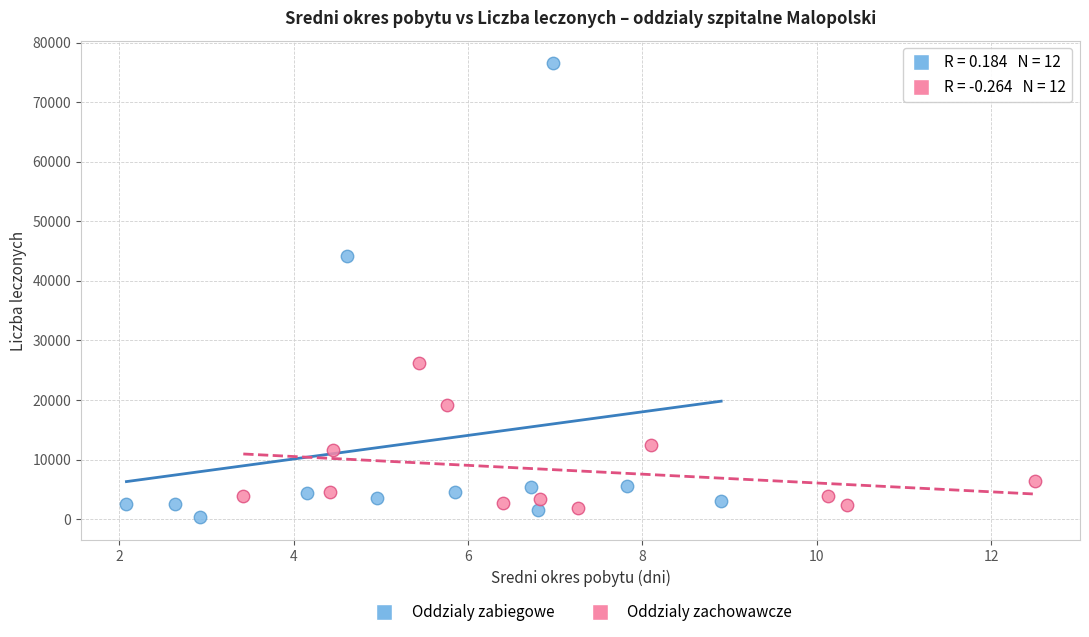

Which series reaches the maximum Y coordinate?

Oddzialy zabiegowe